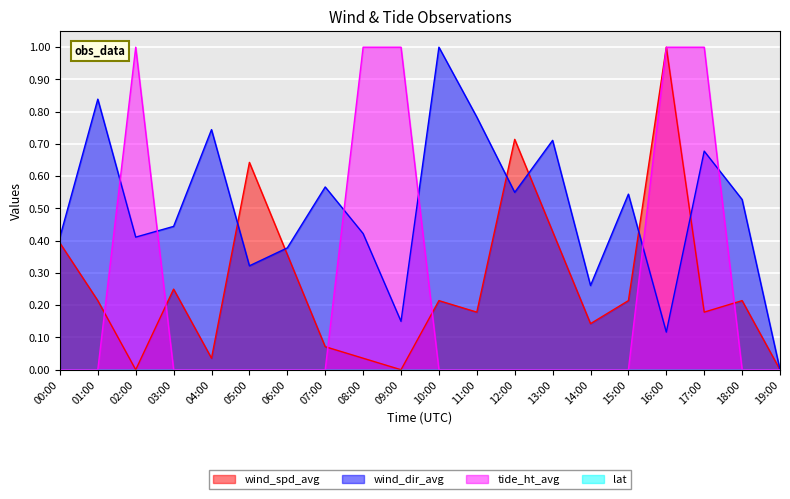

How many interior local peaks does the wind_spd_avg series have?

6